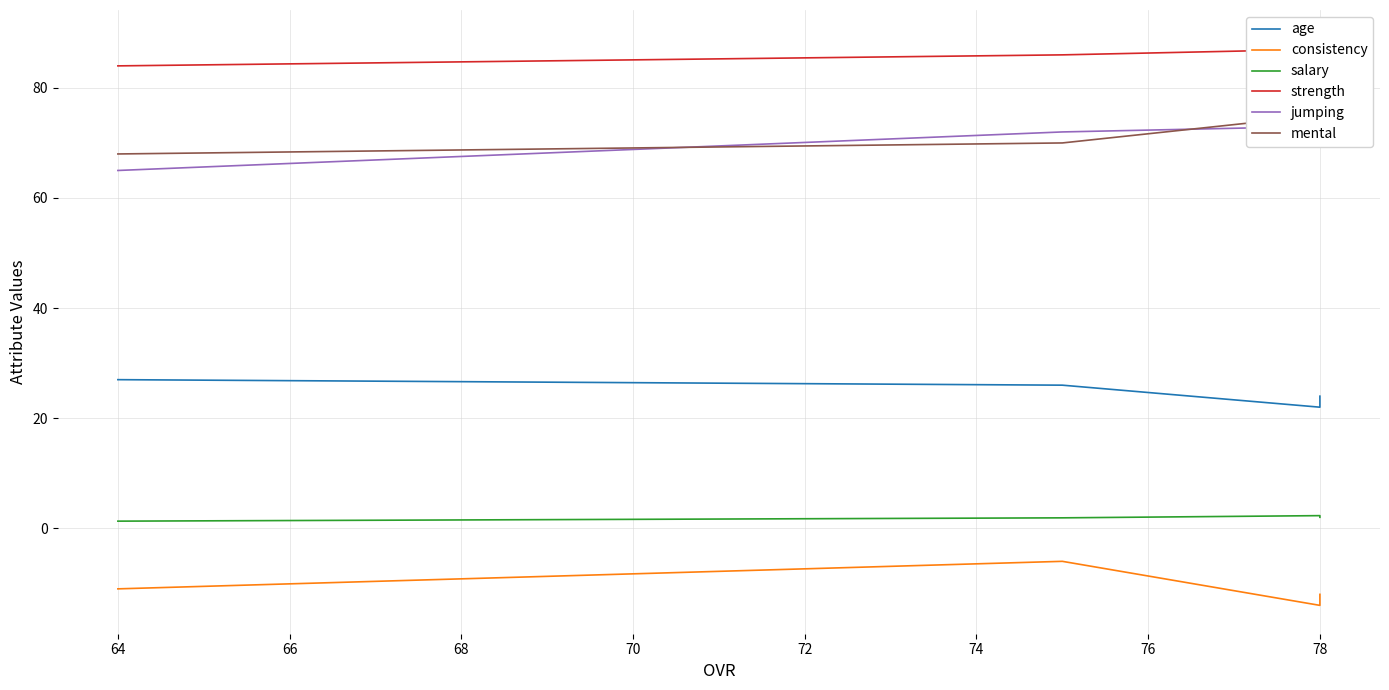

Which series changed the most between 78 and 64?

jumping